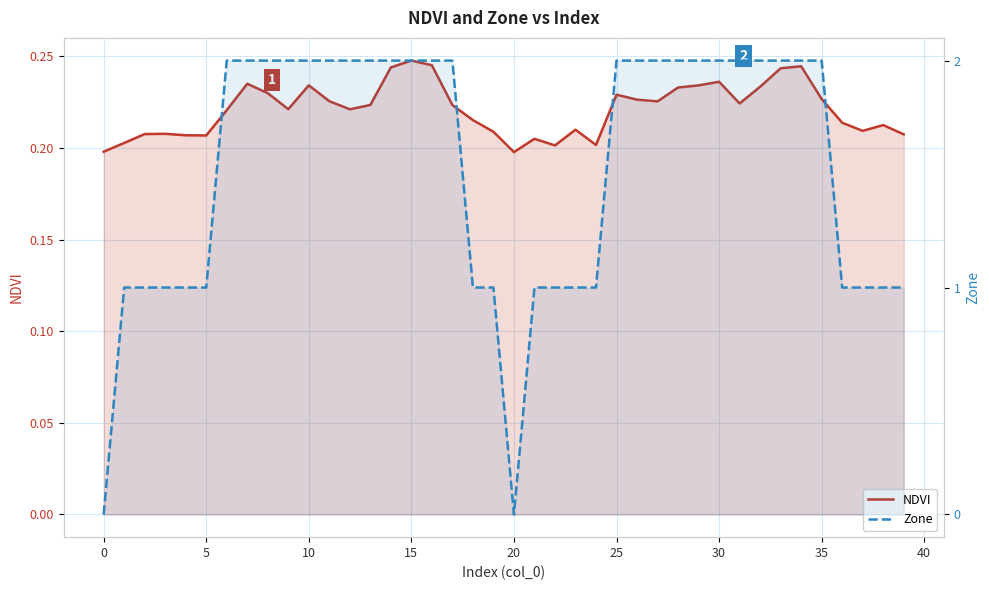

Reading right to left, extract all data points from this chart.

NDVI: 0.2	0.2	0.2	0.2	0.2	0.2	0.2	0.2	0.2	0.2	0.2	0.2	0.2	0.2	0.2	0.2	0.2	0.2	0.2	0.2	0.2	0.2	0.2	0.2	0.2	0.2	0.2	0.2	0.2	0.2	0.2	0.2	0.2	0.2	0.2	0.2	0.2	0.2	0.2	0.2
Zone: 1.0	1.0	1.0	1.0	2.0	2.0	2.0	2.0	2.0	2.0	2.0	2.0	2.0	2.0	2.0	1.0	1.0	1.0	1.0	0.0	1.0	1.0	2.0	2.0	2.0	2.0	2.0	2.0	2.0	2.0	2.0	2.0	2.0	2.0	1.0	1.0	1.0	1.0	1.0	0.0